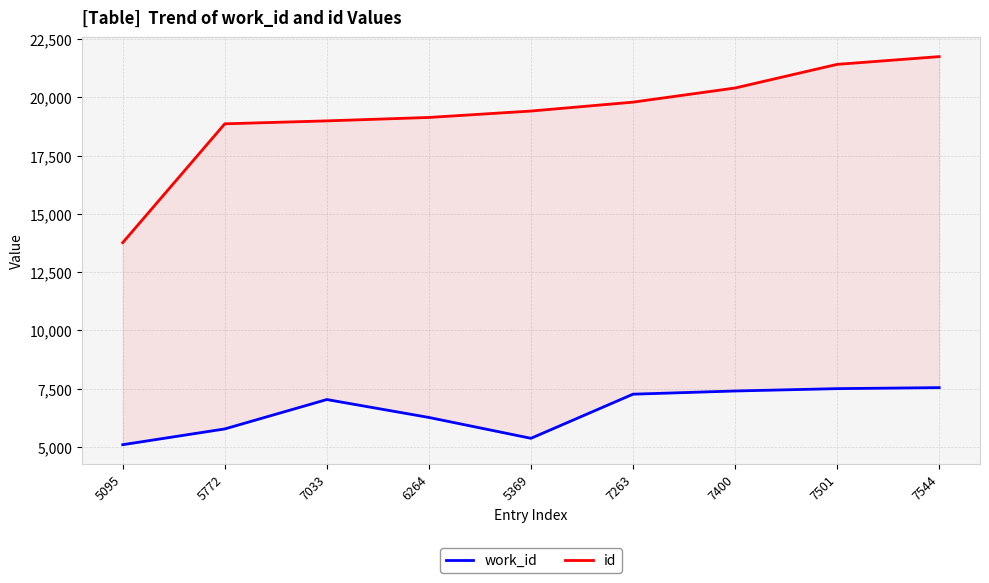

Which category has the highest value in the work_id series?

7544